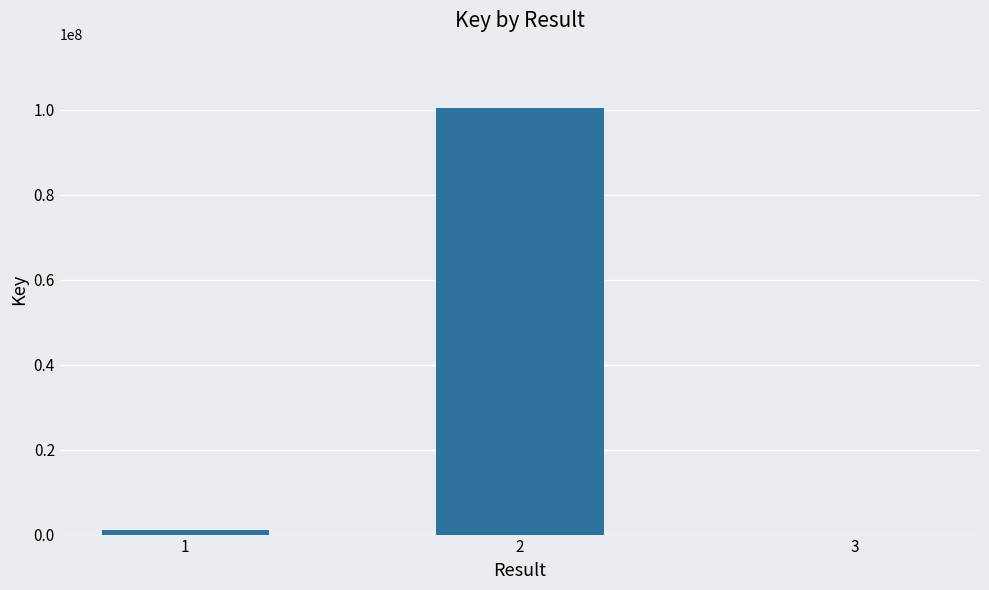

Reading right to left, extract all data points from this chart.

3=5353	2=100434563	1=1069755